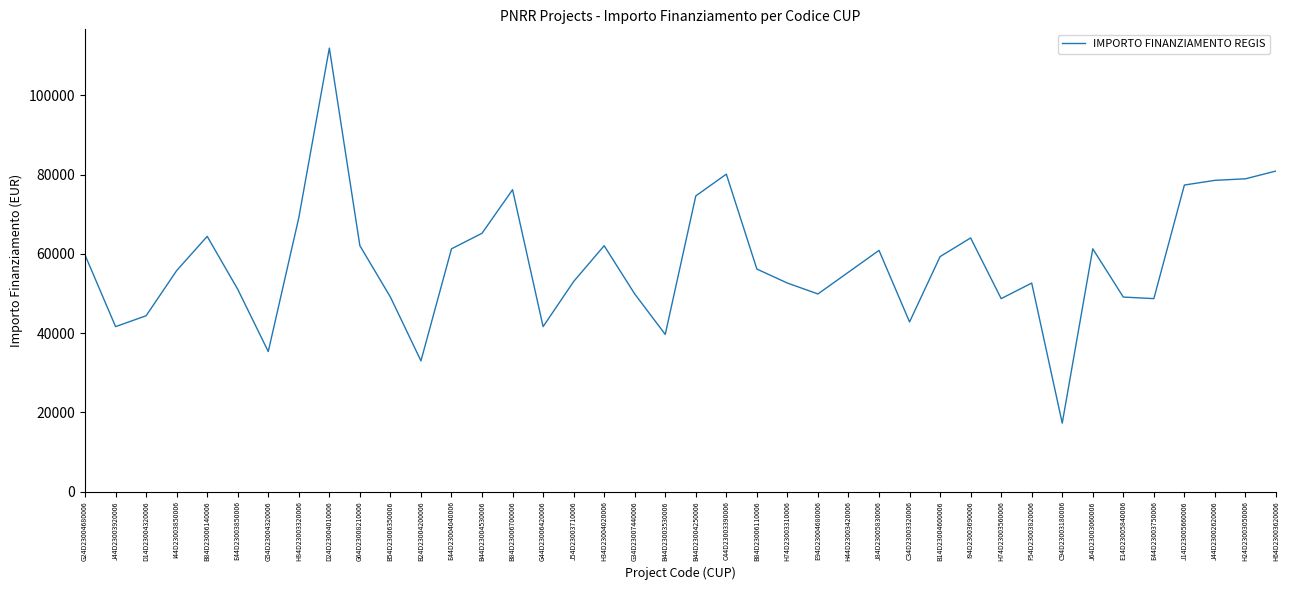

Which label corresponds to the largest value in the chart?

D24D23004010006